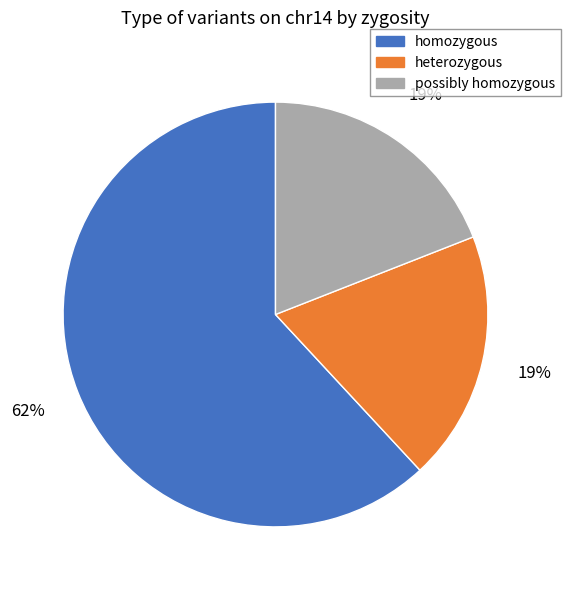

True or false: heterozygous accounts for 10% of the total.

False